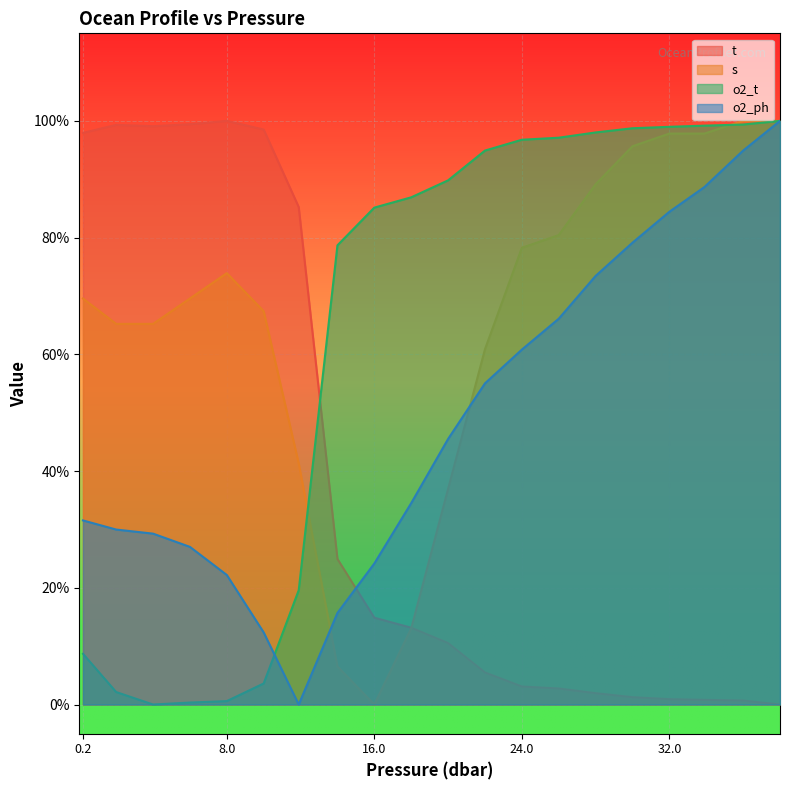

What is the value of the o2_ph point at the 16th from the left?

0.8